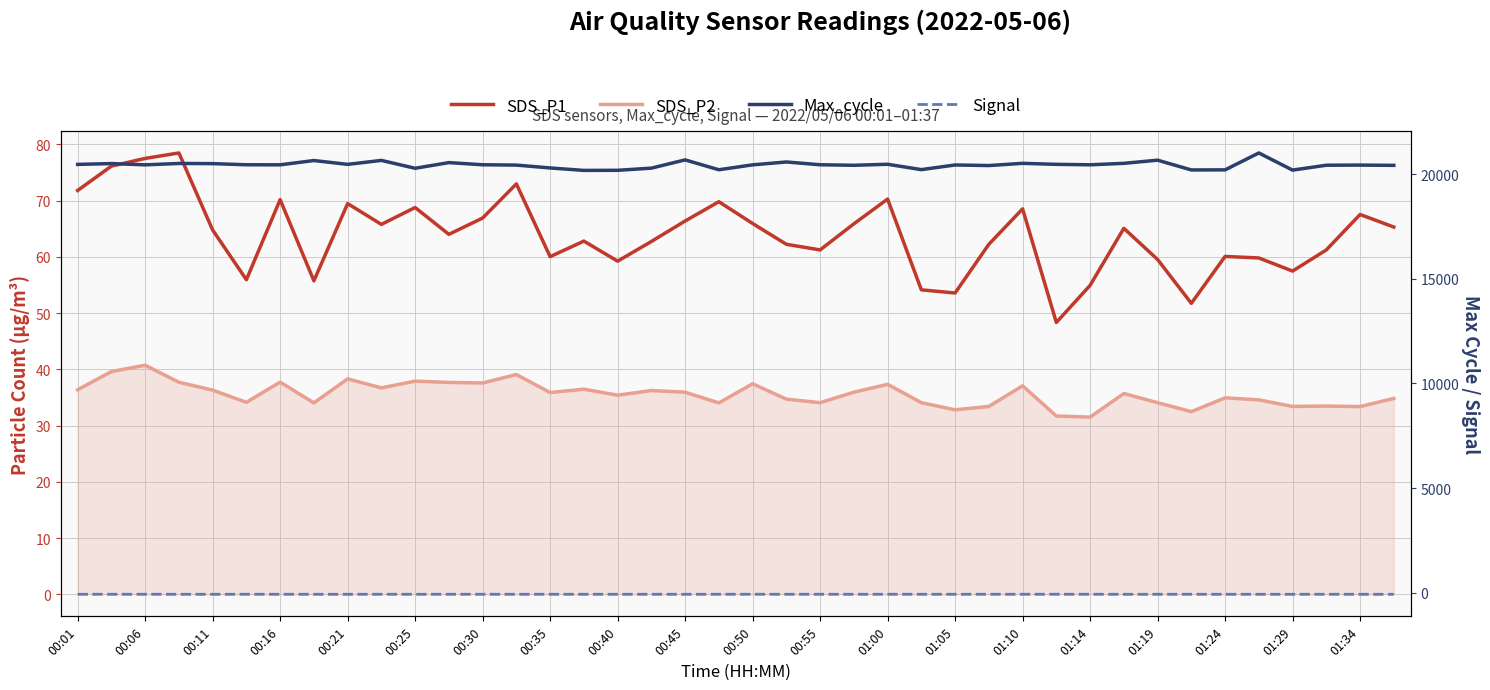

True or false: Max_cycle has more than 2 interior local peaks.

True